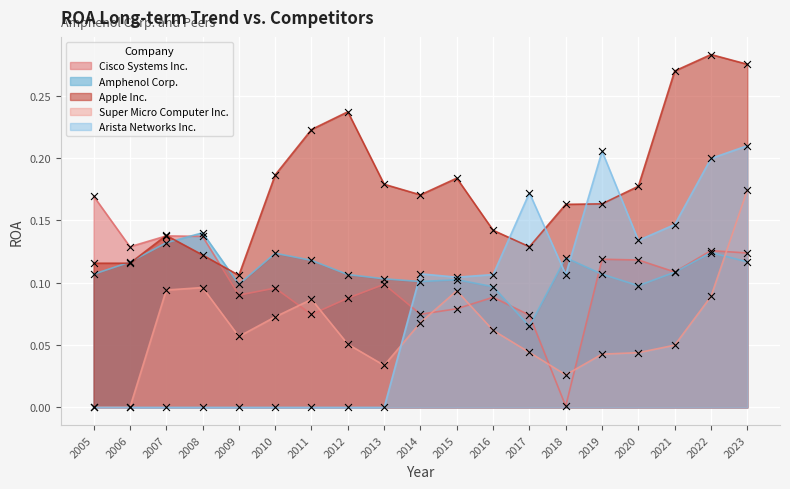

Which series has the widest spread of Y values?

Arista Networks Inc.